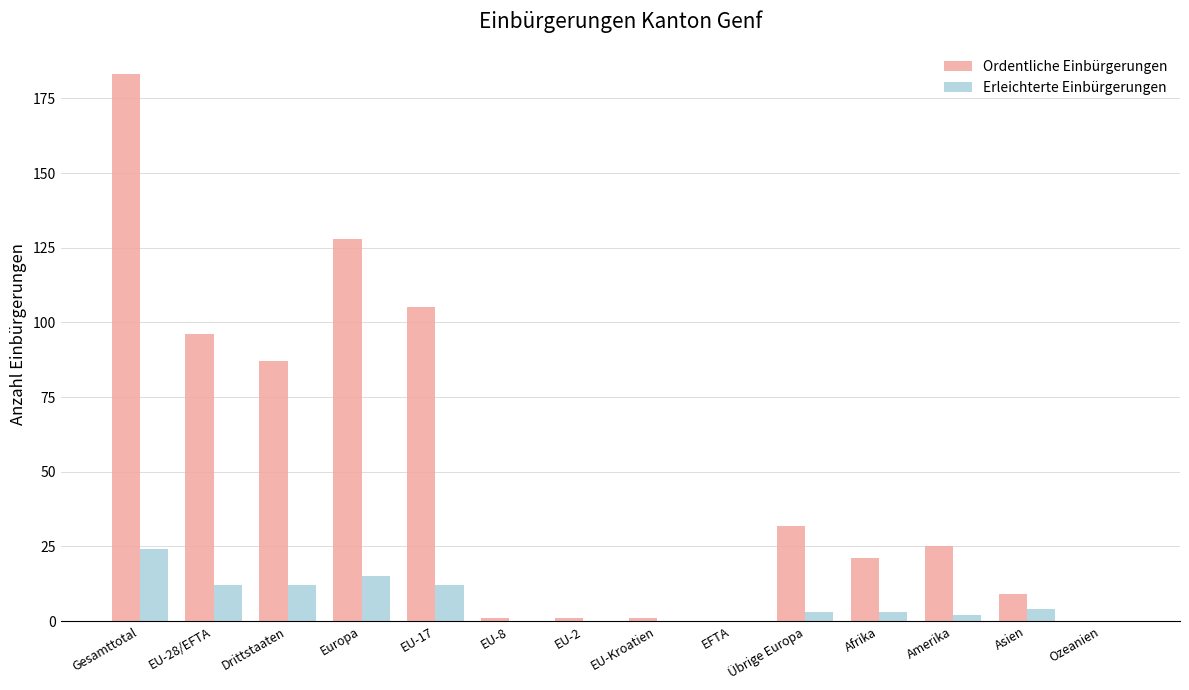

True or false: Erleichterte Einbürgerungen has a value of 12 at EU-28/EFTA.

True